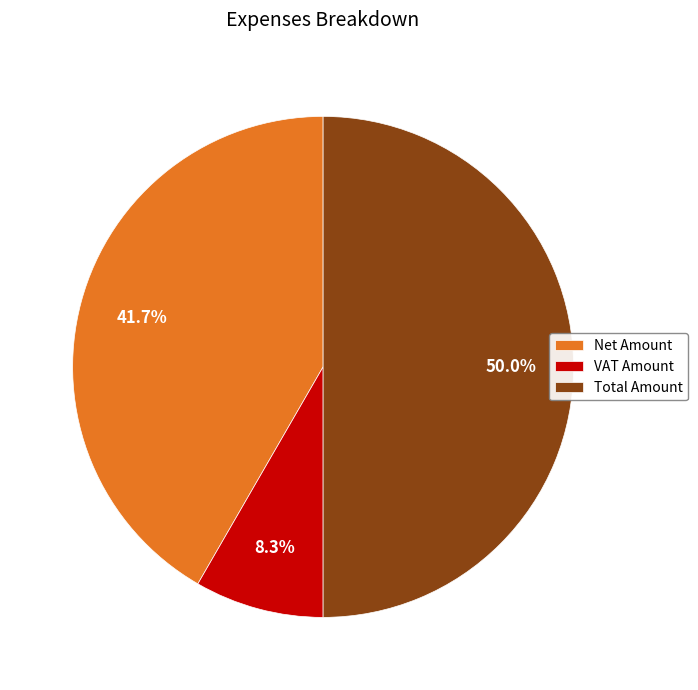

To the nearest percent, what is the difference between the largest and smallest slice percentages?

42%